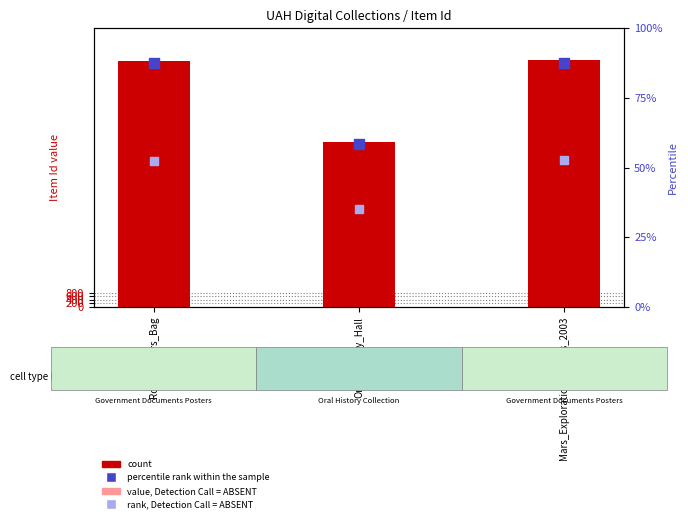

What are all the series names shown in the legend?

count, value, Detection Call = ABSENT, percentile rank within the sample, rank, Detection Call = ABSENT